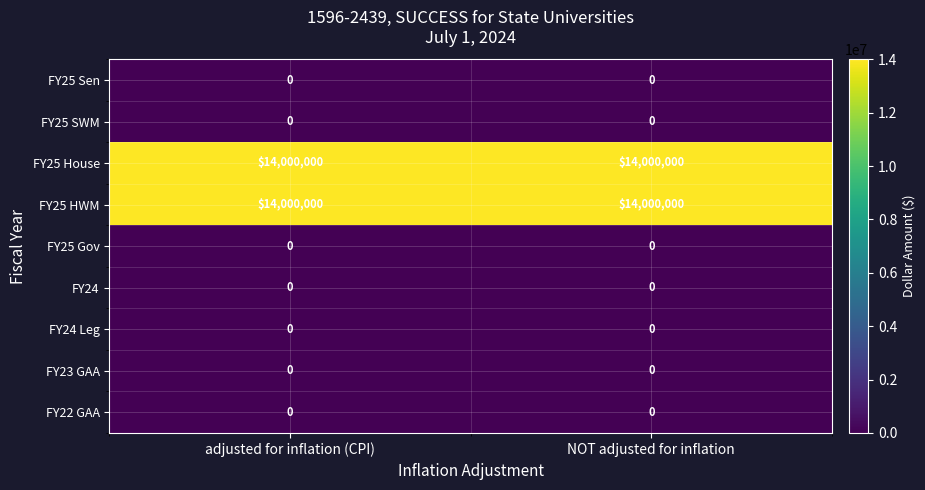

What is the sum of all FY25 House values?

28000000